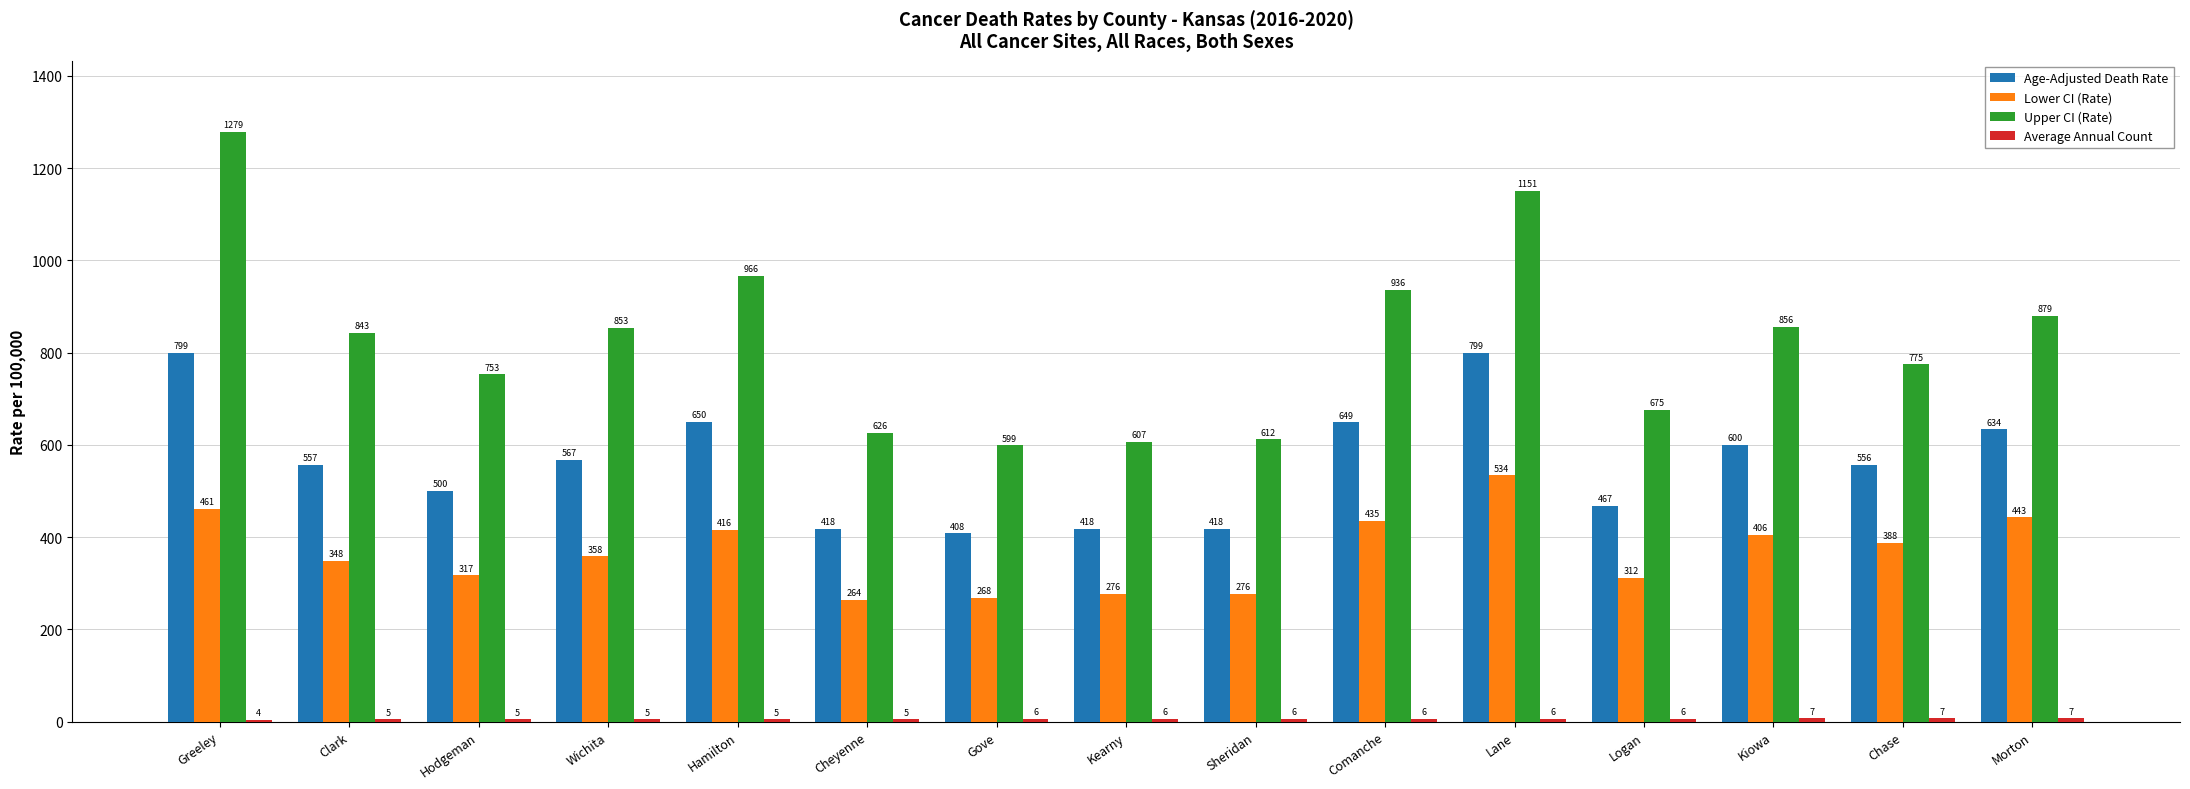

What is the total value across all series at Lane?

2489.8